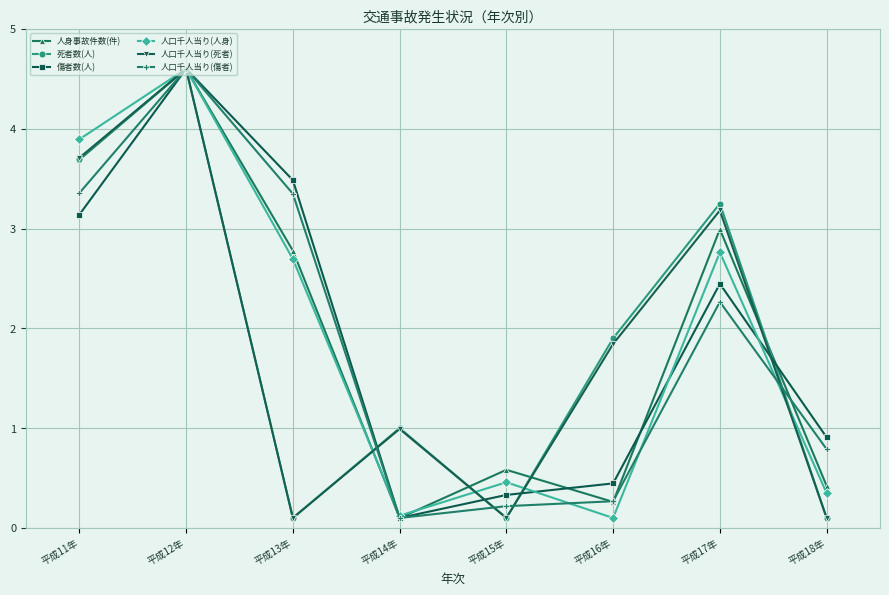

Is it true that 人身事故件数(件) equals 0.1 at 平成16年?

False